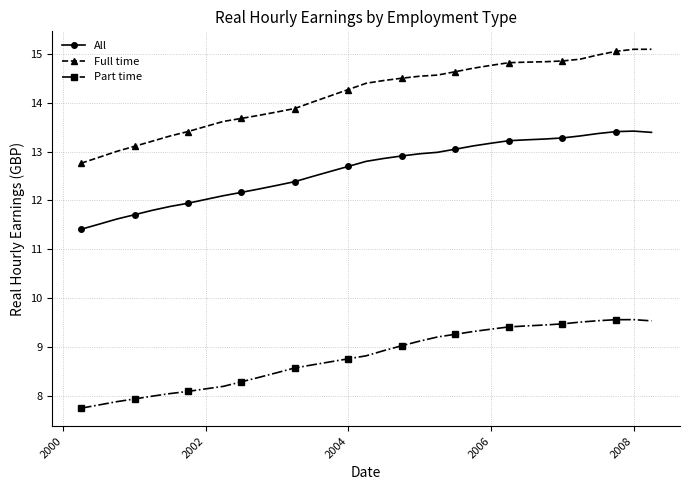

Count the number of categories in the chart.

33